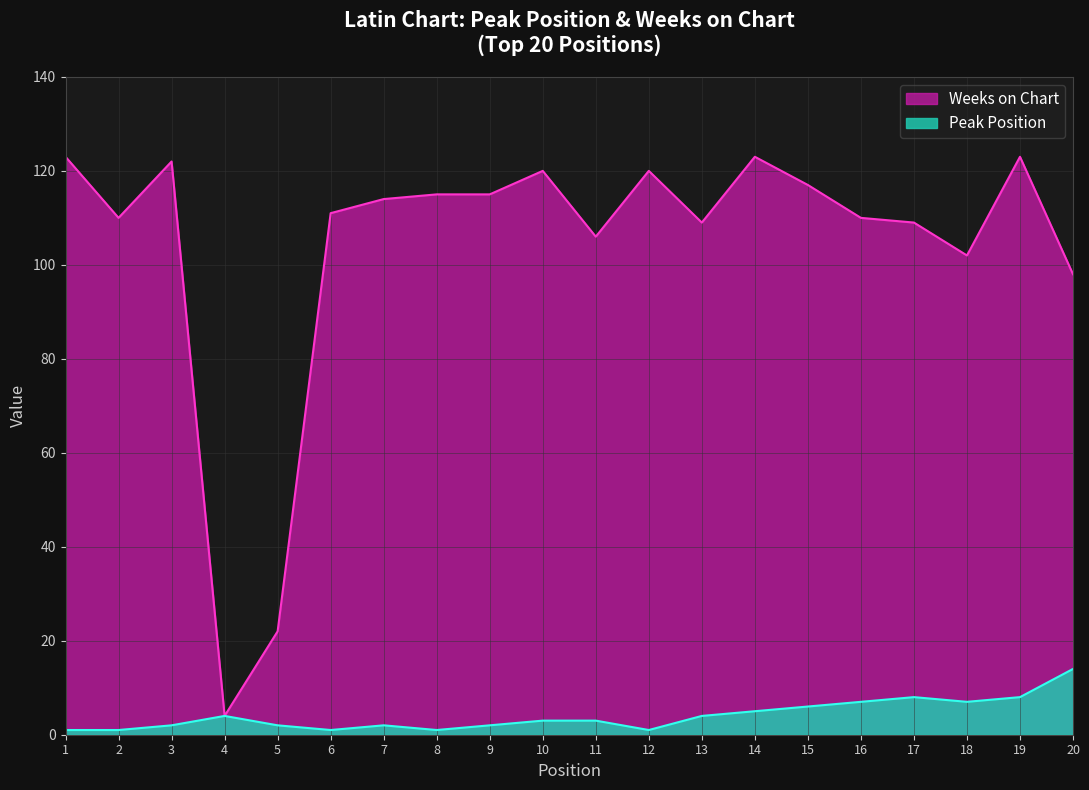

In Peak Position, how many points are lower than both neighbors (excluding endpoints)?

4